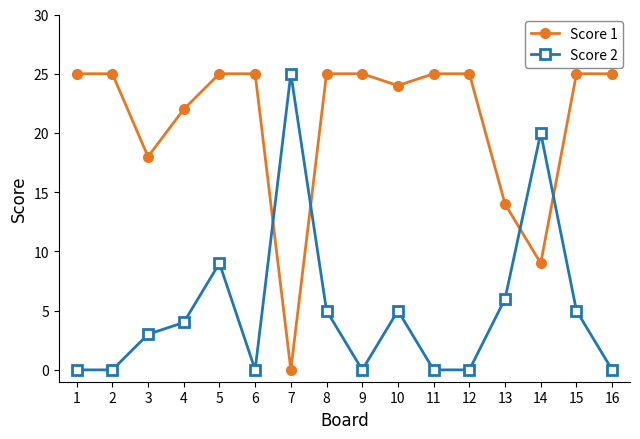

What are all the series names shown in the legend?

Score 1, Score 2